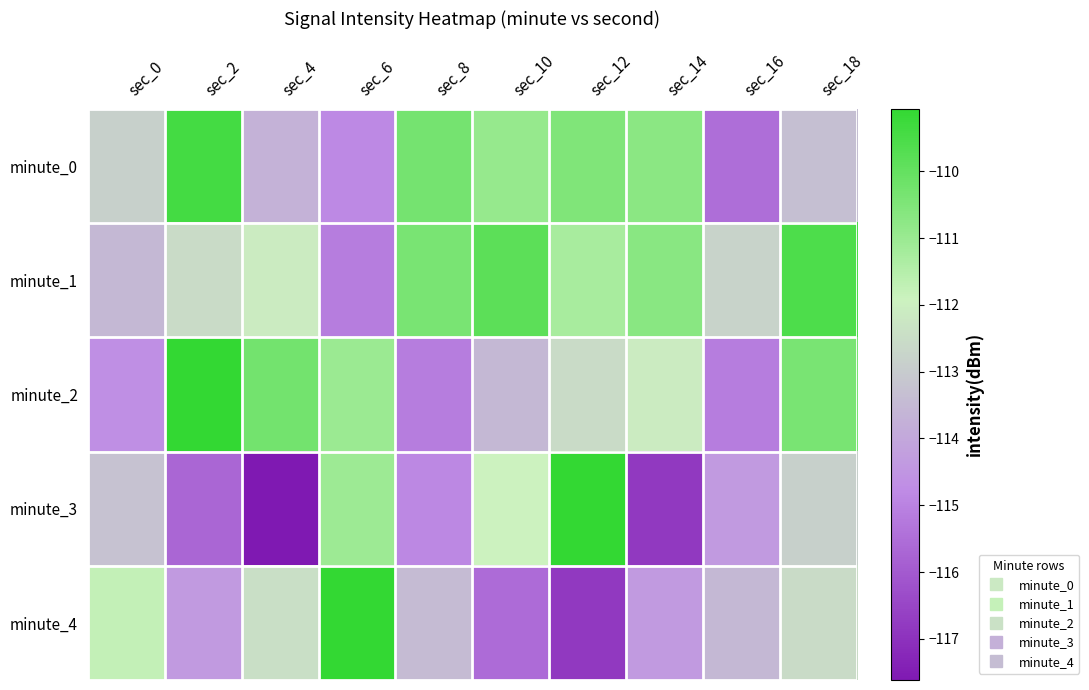

List the series in order of their peak value, lowest first.

minute_1, minute_0, minute_3, minute_2, minute_4